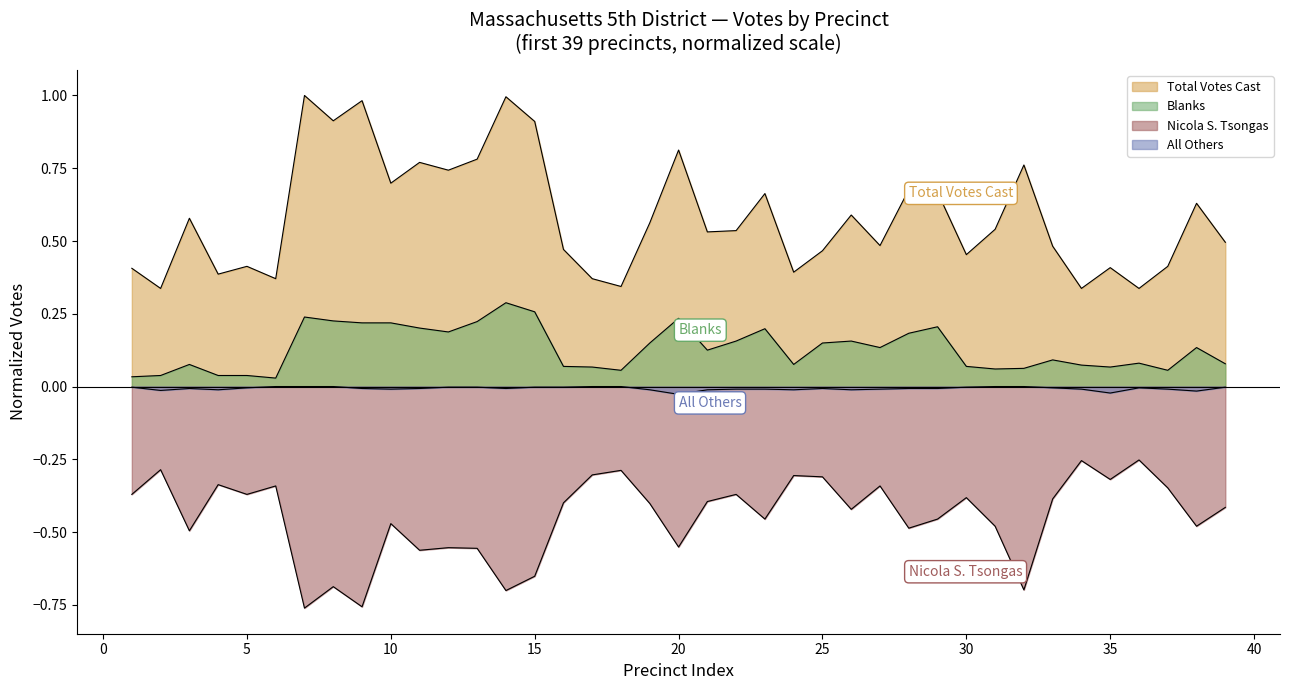

True or false: Total Votes Cast has more than 1 interior local peaks.

True